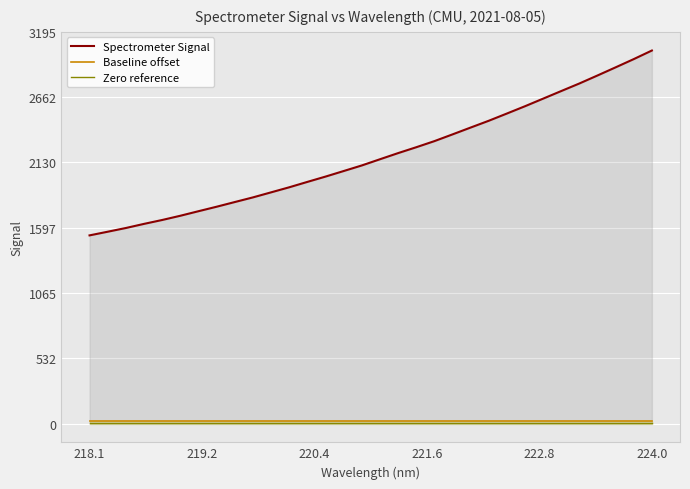

Which series has the widest spread of values?

Spectrometer Signal